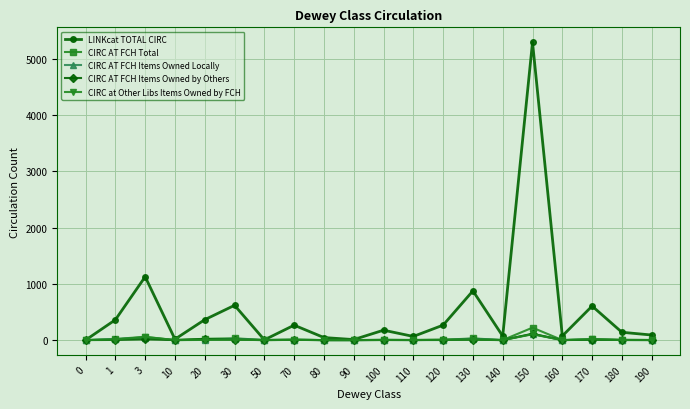

Which series has the largest total across all categories?

LINKcat TOTAL CIRC